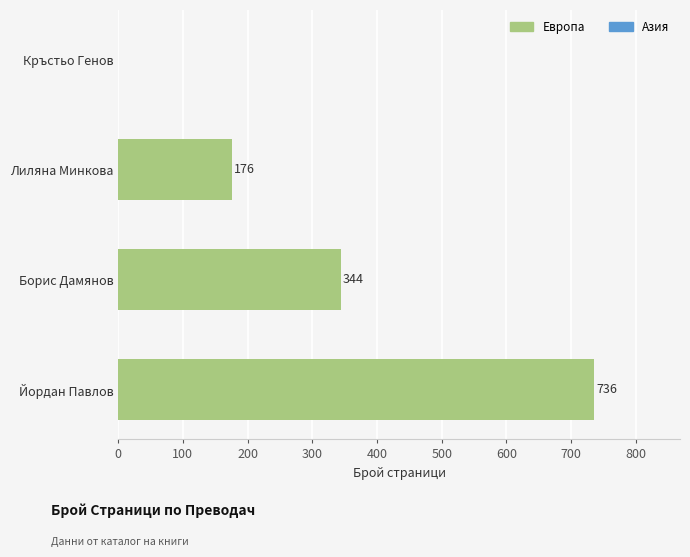

How many values are above zero?

3